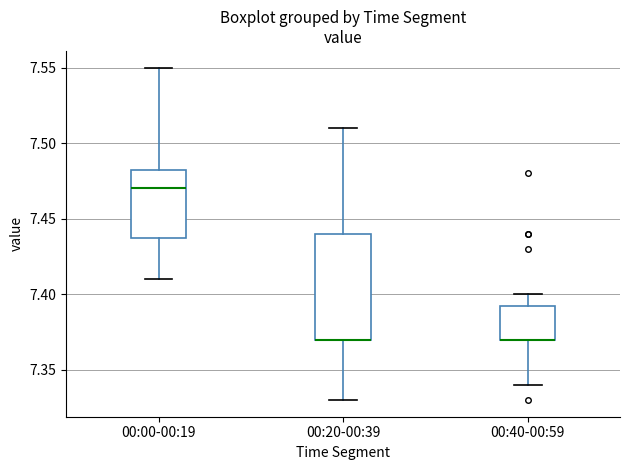

Comparing the boxes themselves (not the whiskers), which one is the tallest?

00:20-00:39